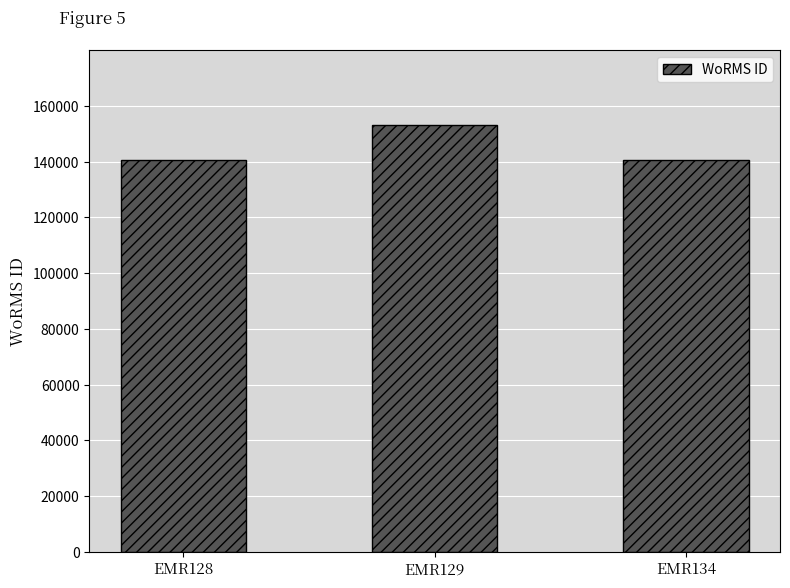

Where is the data nearest to the value 146854?

EMR134